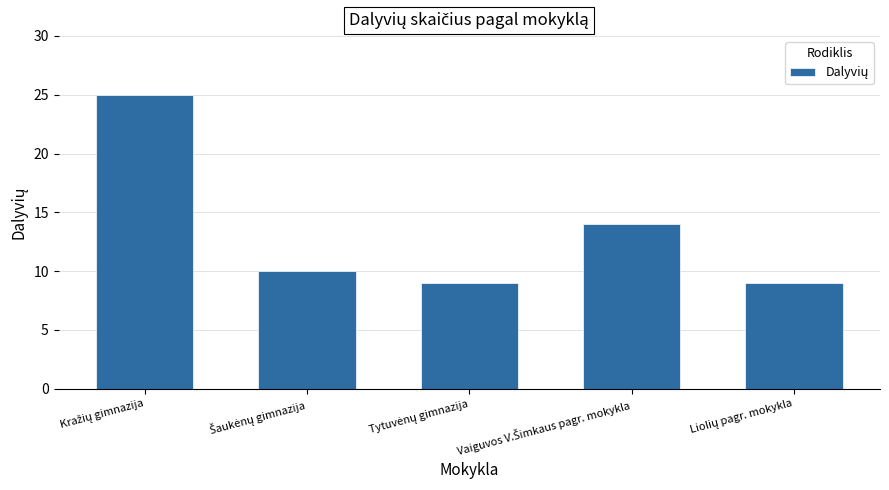

Does the chart contain any negative values?

No